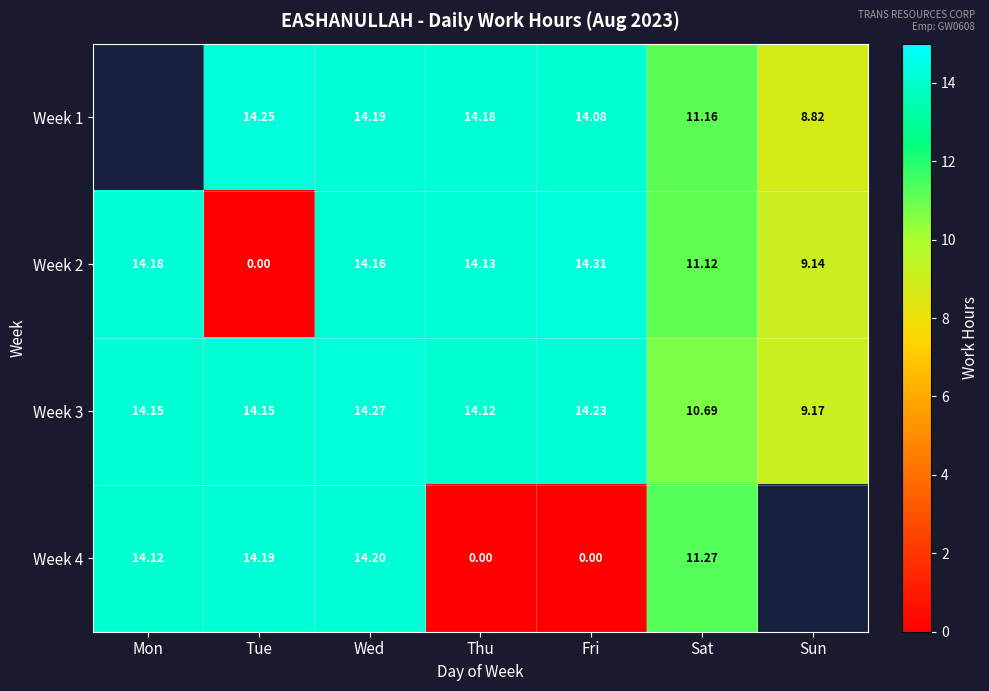

The Week 1 series shows 9.6 at Tue. True or false?

False